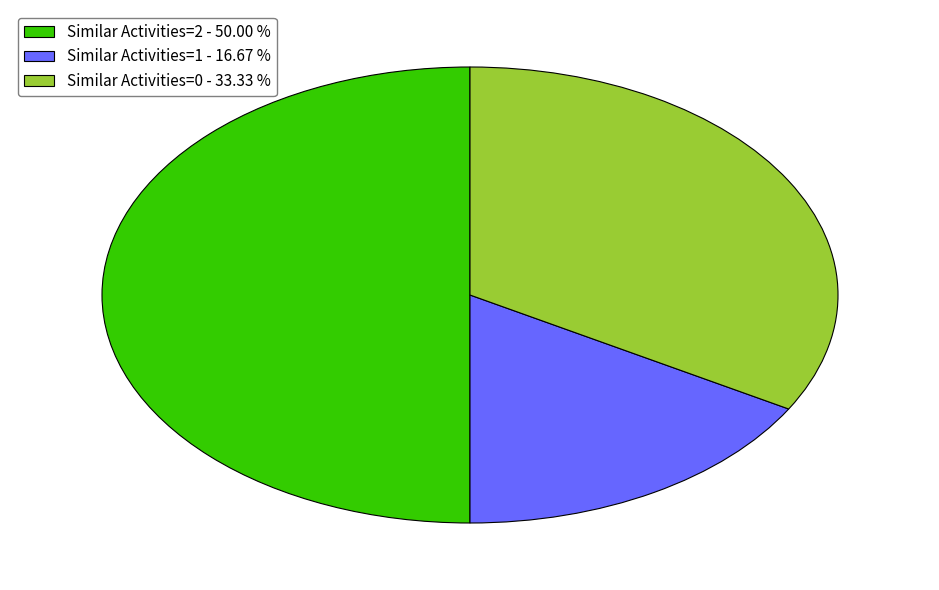

Does Similar Activities=1 - 16.67 % account for over 50% of the chart?

No